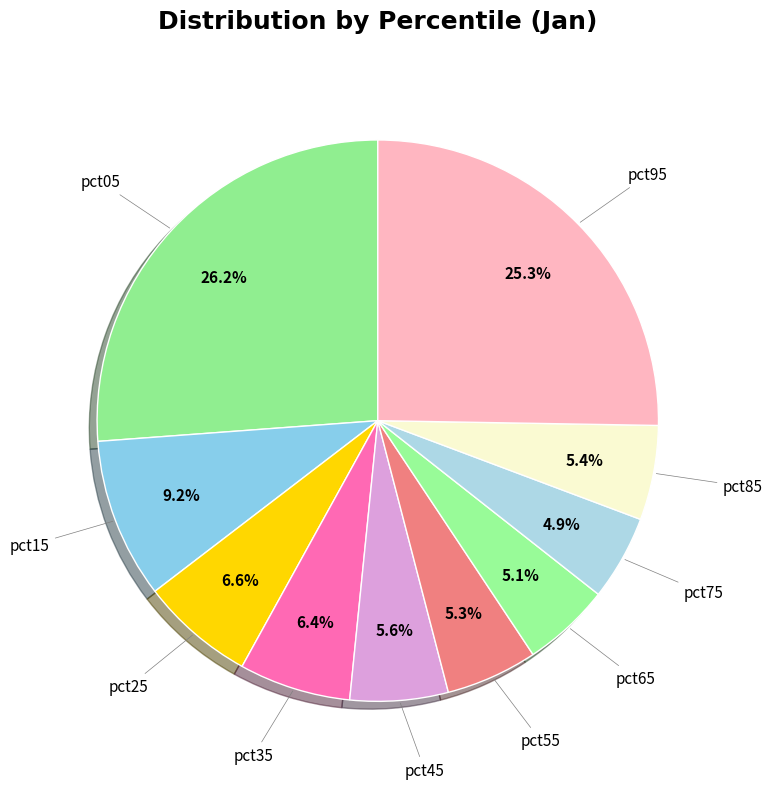

To the nearest percent, what is the difference between the pct05 and pct85 slice percentages?

21%